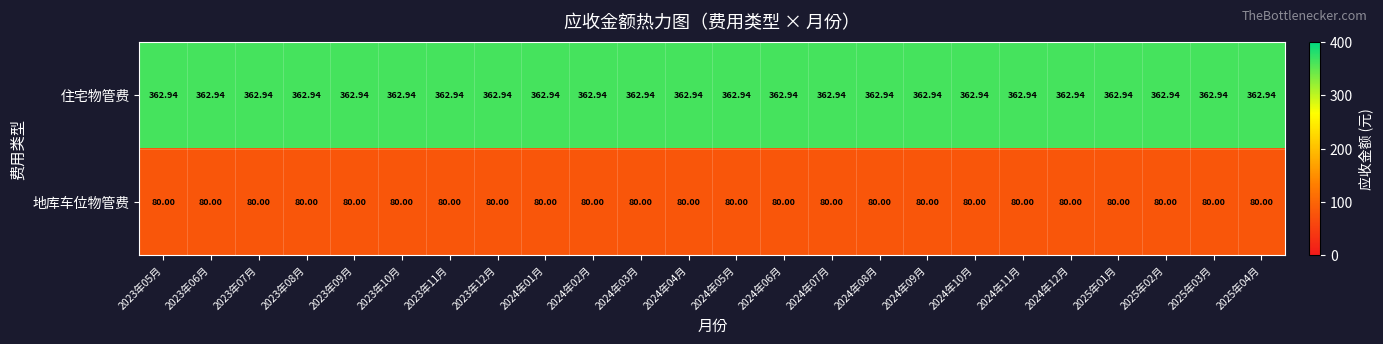

What is the minimum value shown in the chart?

80.0